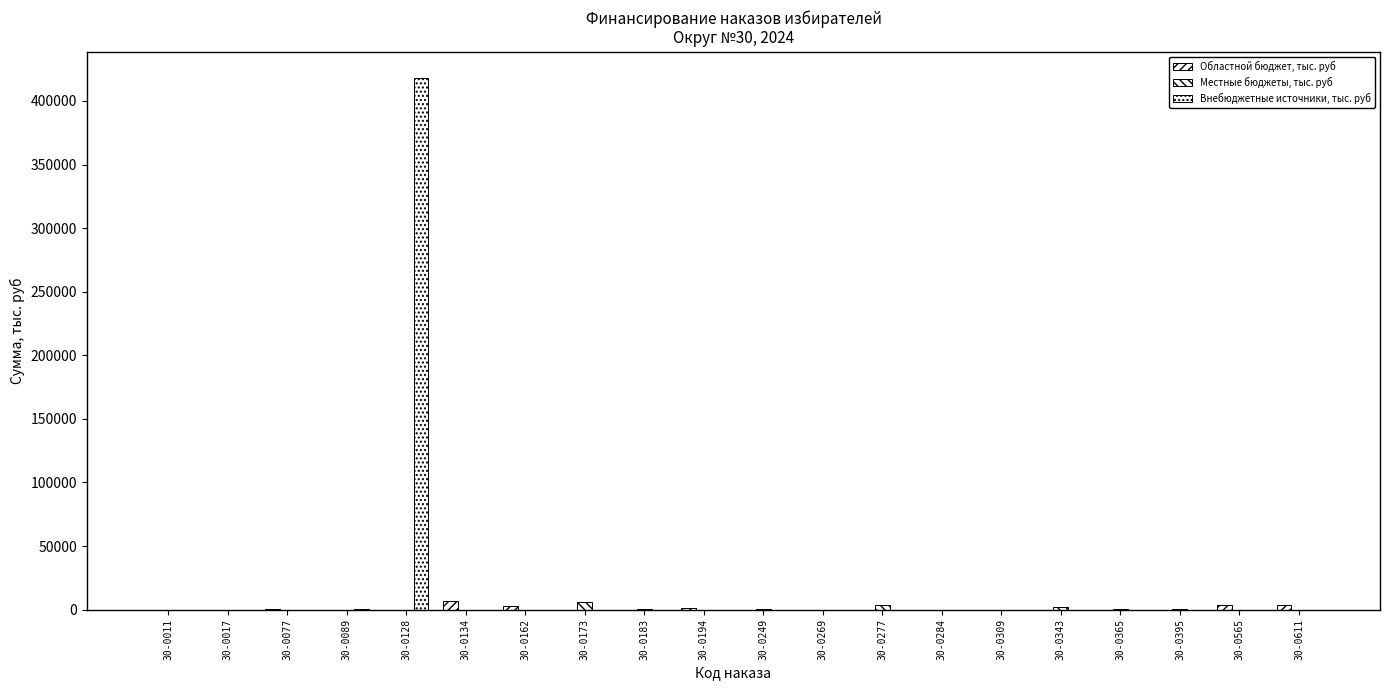

Which series has the largest range (max minus min)?

Внебюджетные источники, тыс. руб